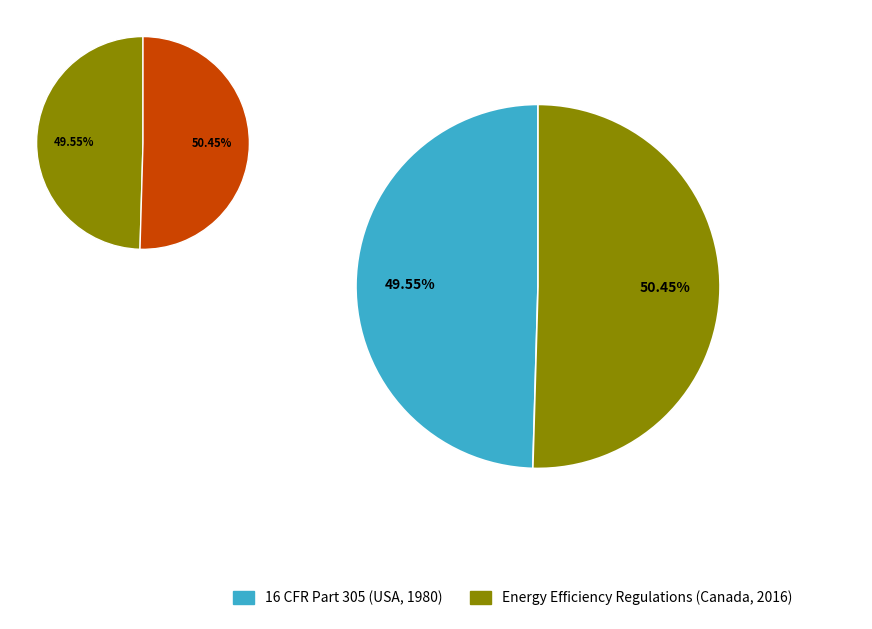

Is it true that Energy Efficiency Regulations, 2016 is 39% of the pie?

False